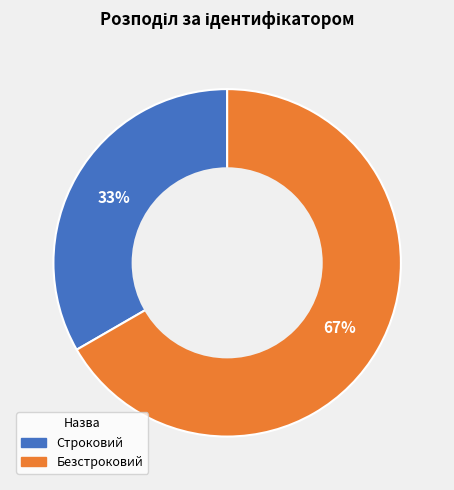

Which category has the smallest portion of the pie?

Строковий